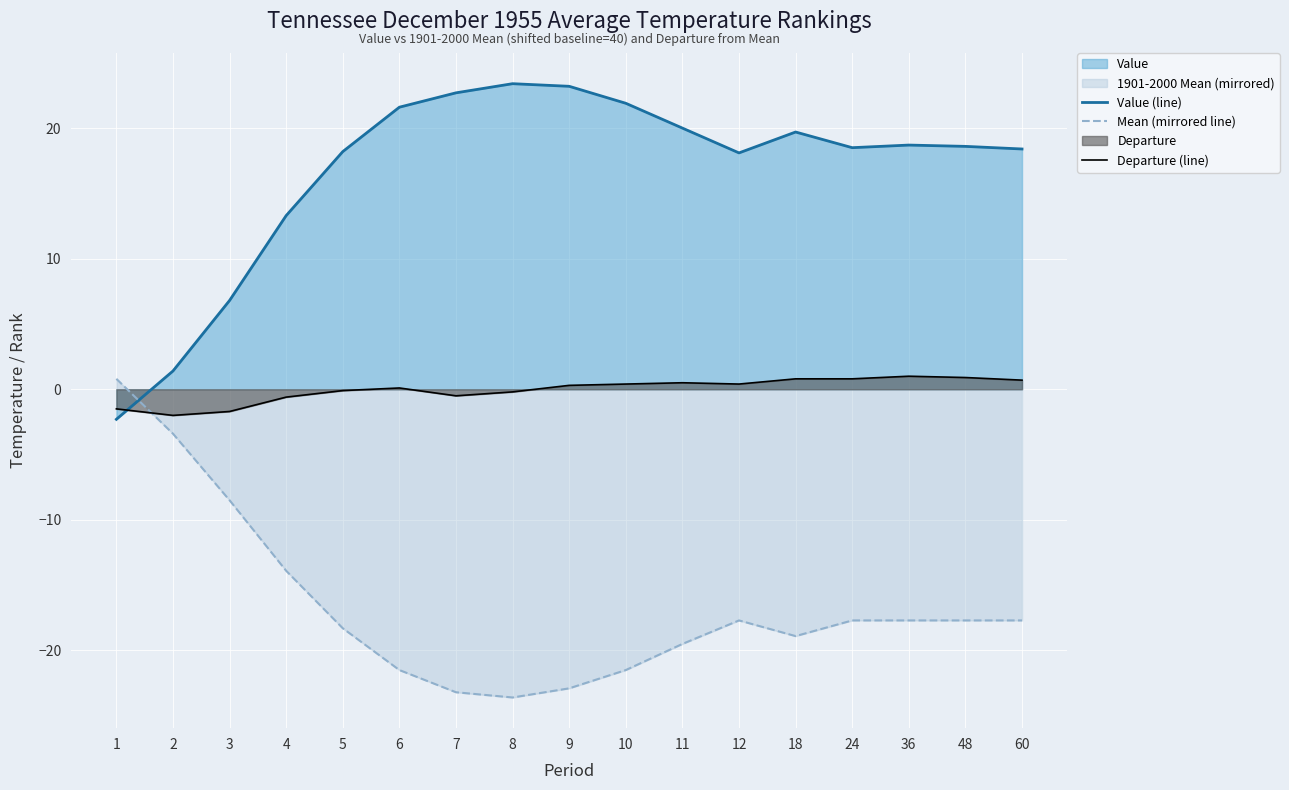

Reading left to right, transcribe all the data shown in this chart.

Value (line): -2.3	1.4	6.8	13.3	18.2	21.6	22.7	23.4	23.2	21.9	20.0	18.1	19.7	18.5	18.7	18.6	18.4
Mean (mirrored line): 0.8	-3.4	-8.5	-13.9	-18.3	-21.5	-23.2	-23.6	-22.9	-21.5	-19.5	-17.7	-18.9	-17.7	-17.7	-17.7	-17.7
Departure (line): -1.5	-2.0	-1.7	-0.6	-0.1	0.1	-0.5	-0.2	0.3	0.4	0.5	0.4	0.8	0.8	1.0	0.9	0.7